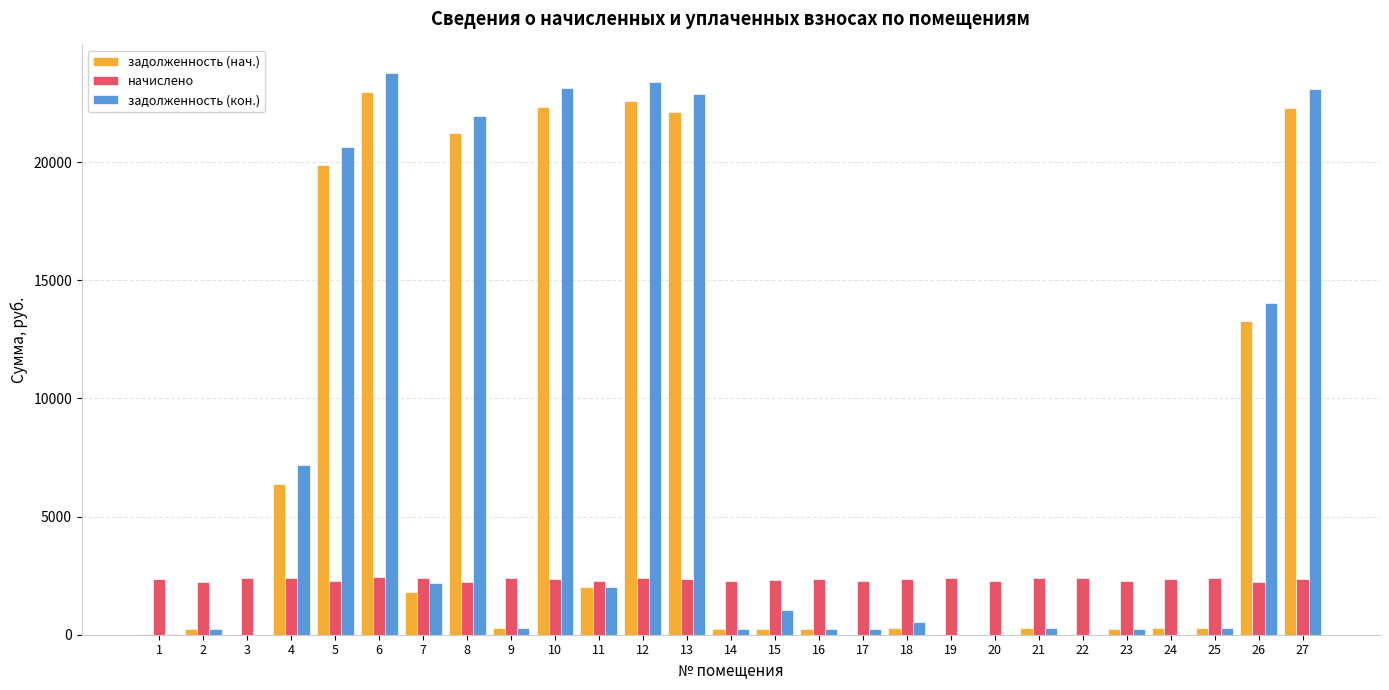

Is the value of задолженность (нач.) at 15 greater than the value of задолженность (кон.) at 8?

No